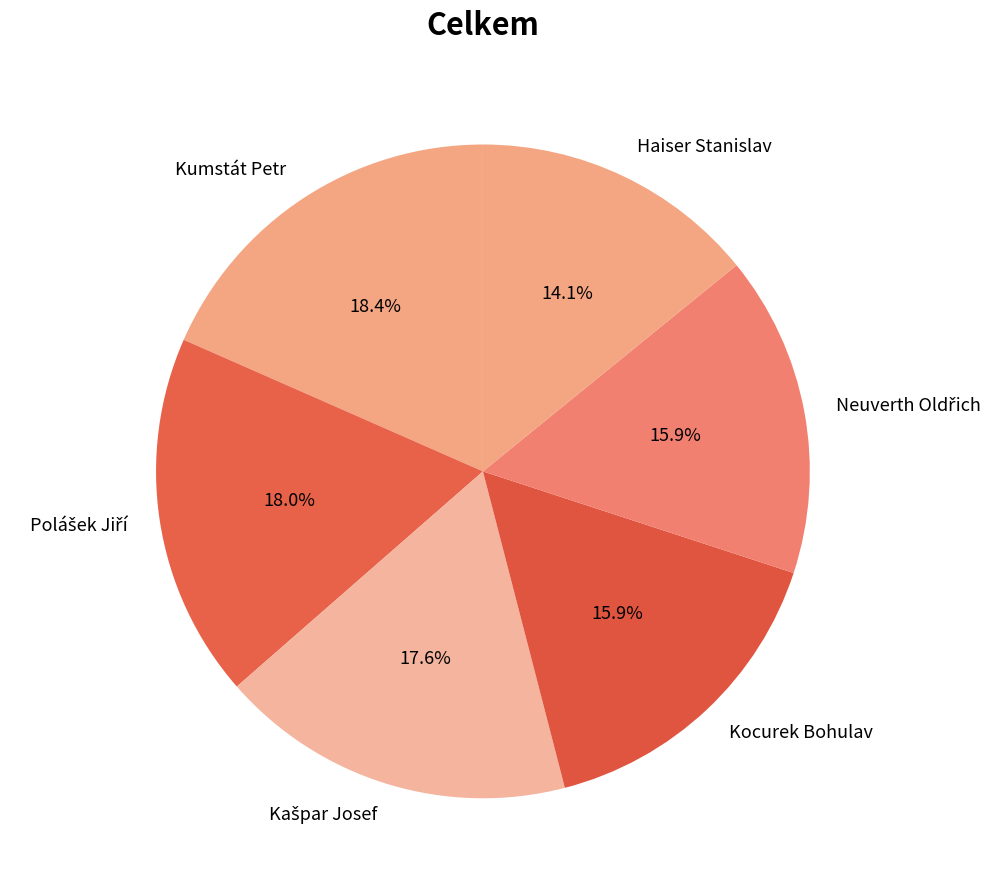

Does Kocurek Bohulav represent more than half of the total?

No